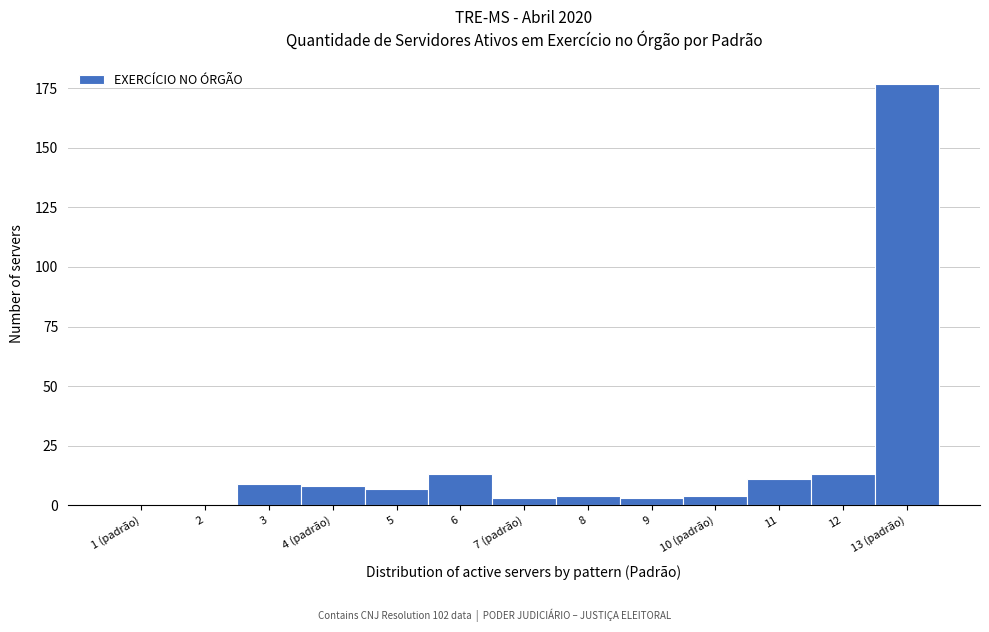

Reading left to right, transcribe all the data shown in this chart.

1 (padrão)=0	2=0	3=9	4 (padrão)=8	5=7	6=13	7 (padrão)=3	8=4	9=3	10 (padrão)=4	11=11	12=13	13 (padrão)=177